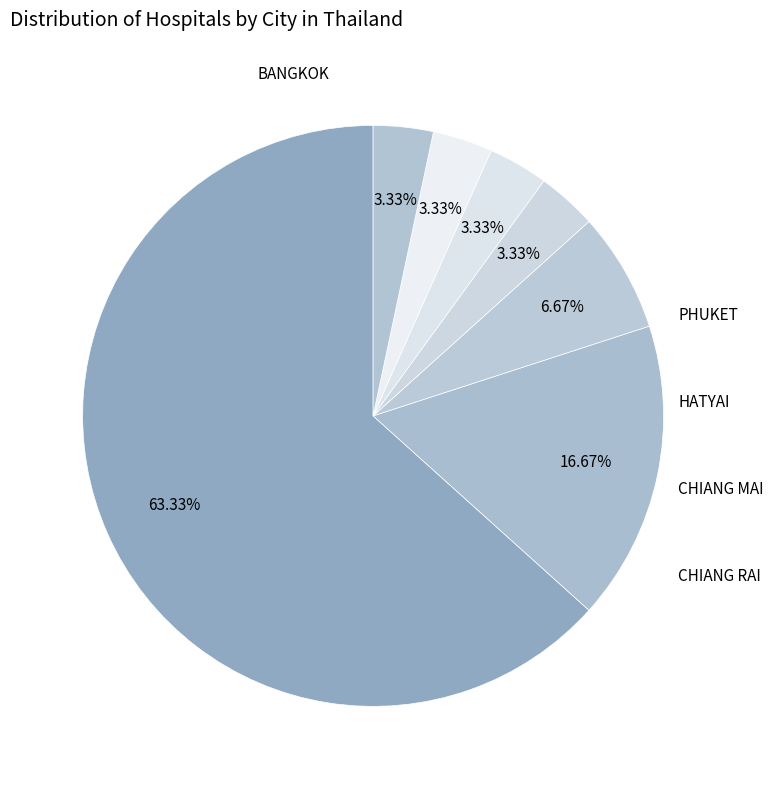

Is it true that KO SAMUI is 3% of the pie?

True